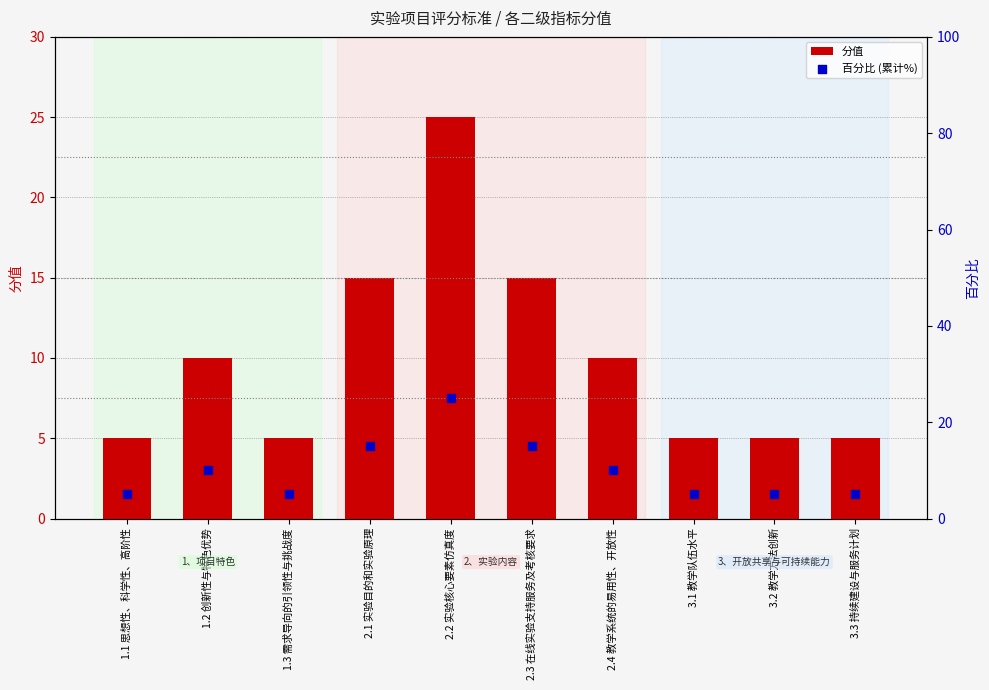

Which series contains the highest Y value?

分值